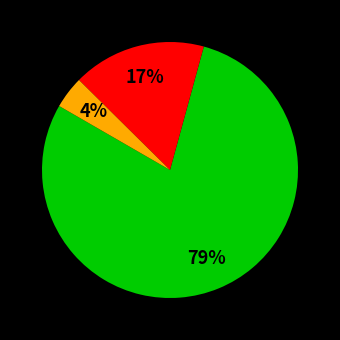

How many segments does this pie chart have?

3